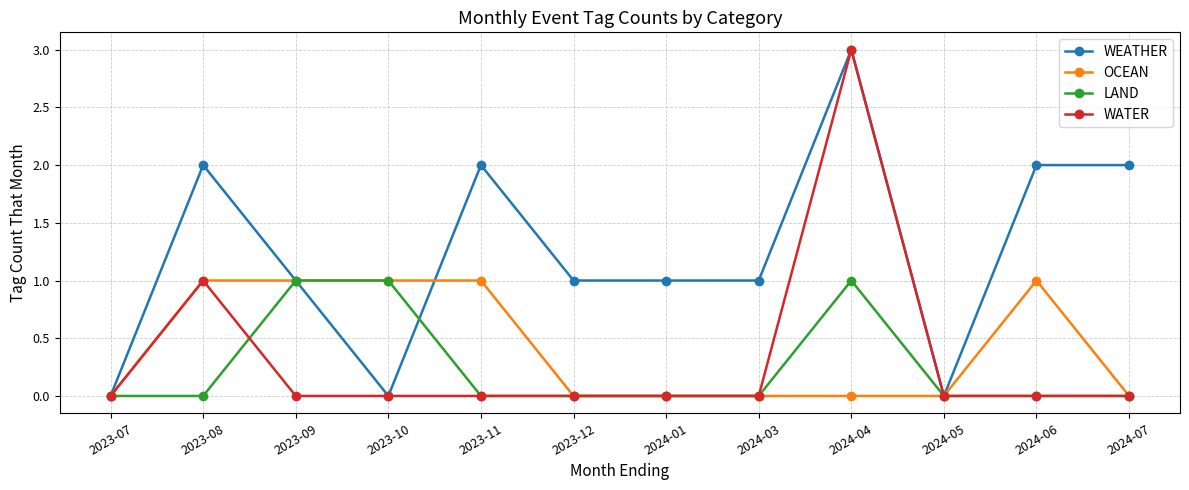

Between 2023-07 and 2024-07, which series saw the biggest shift?

WEATHER